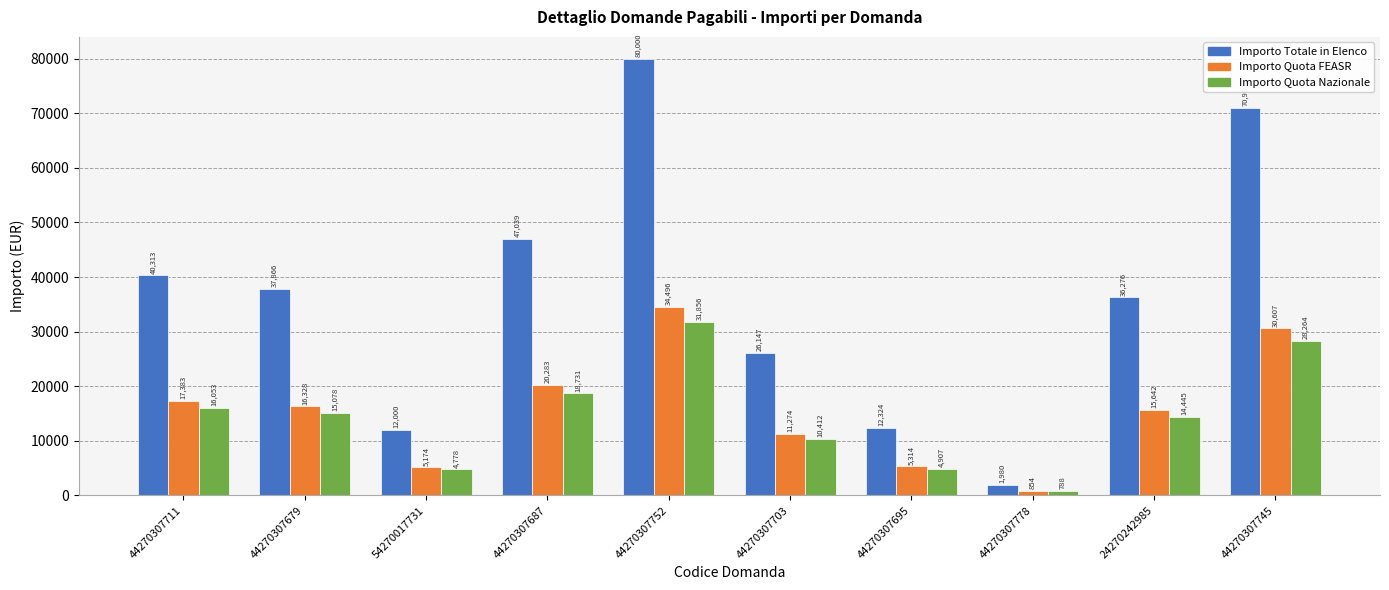

Which series changed the most between 44270307679 and 44270307687?

Importo Totale in Elenco